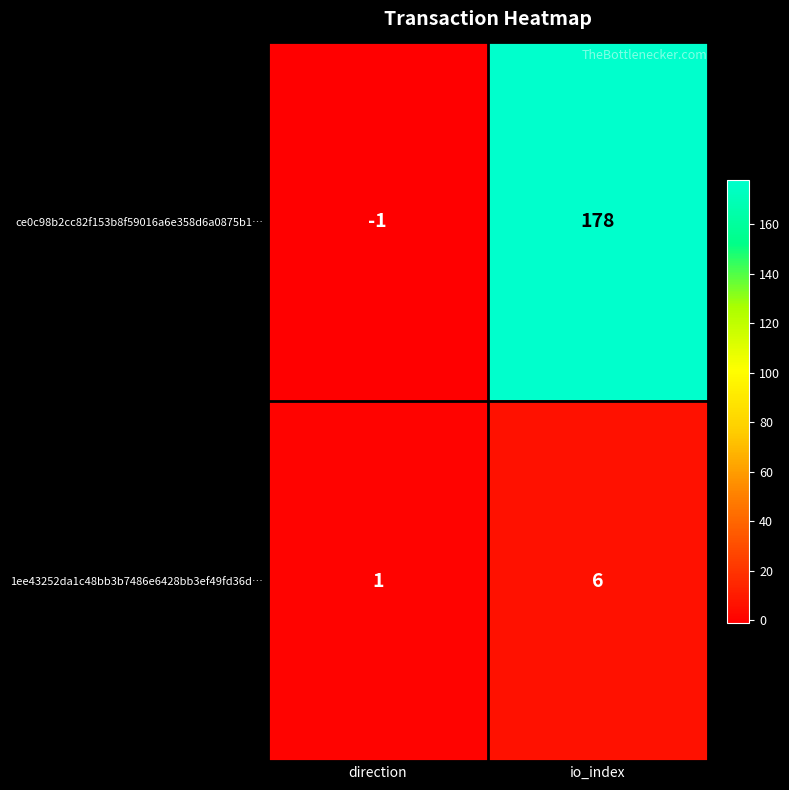

What is the sum of the 1ee43252da1c48bb3b7486e6428bb3ef49fd36d… values at io_index and direction?

7